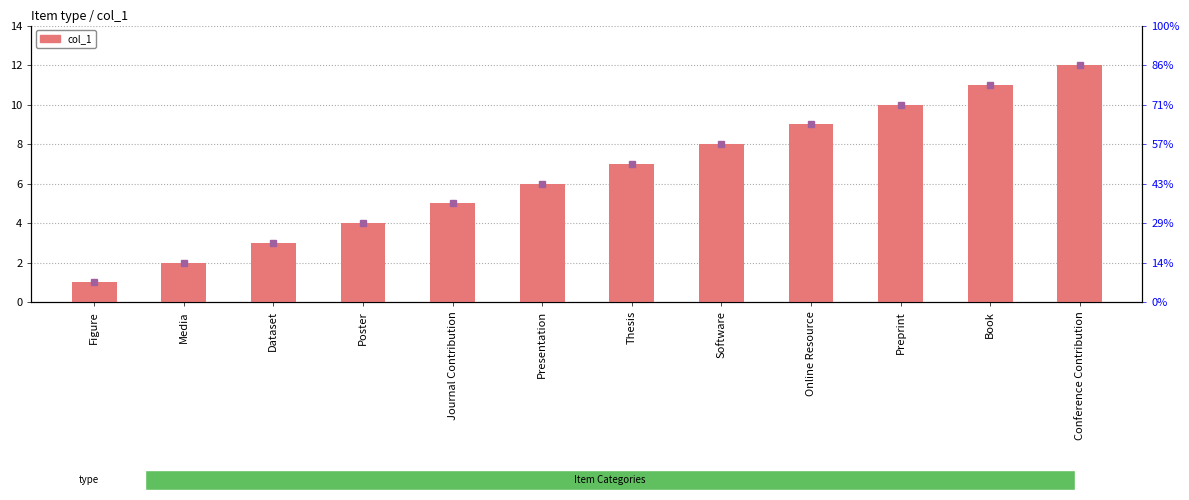

Are the bars horizontal?

No